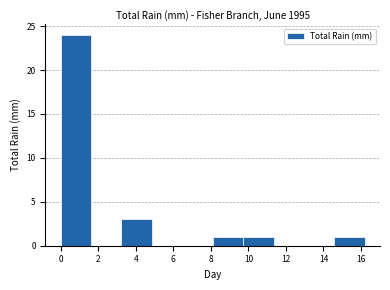

How tall is the bar that spans 8.10 to 9.72 on the x-axis? Neither the bar edges nor the heights are printed on the chart, so give them approximately, as read against the axes.

1